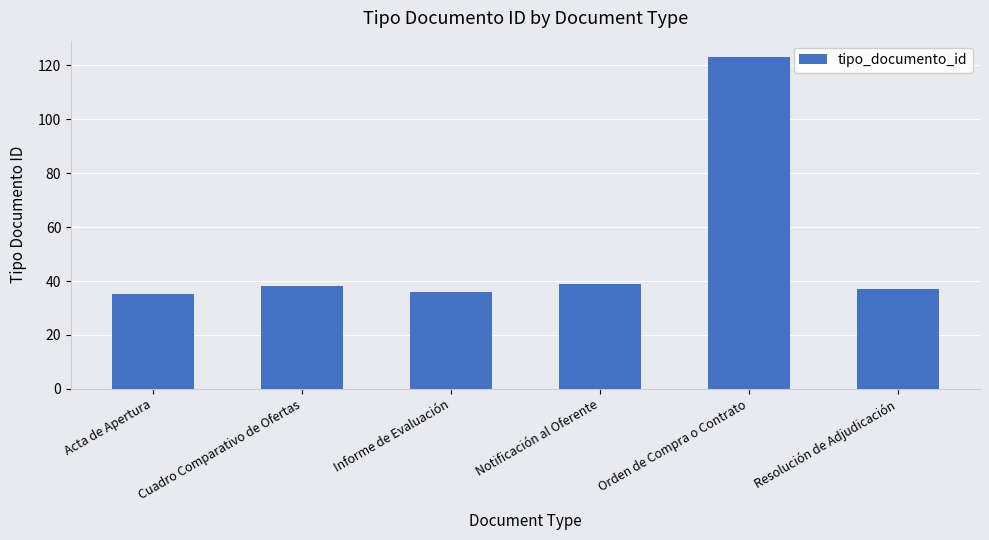

What is the sum of the values at Orden de Compra o Contrato and Acta de Apertura?

158